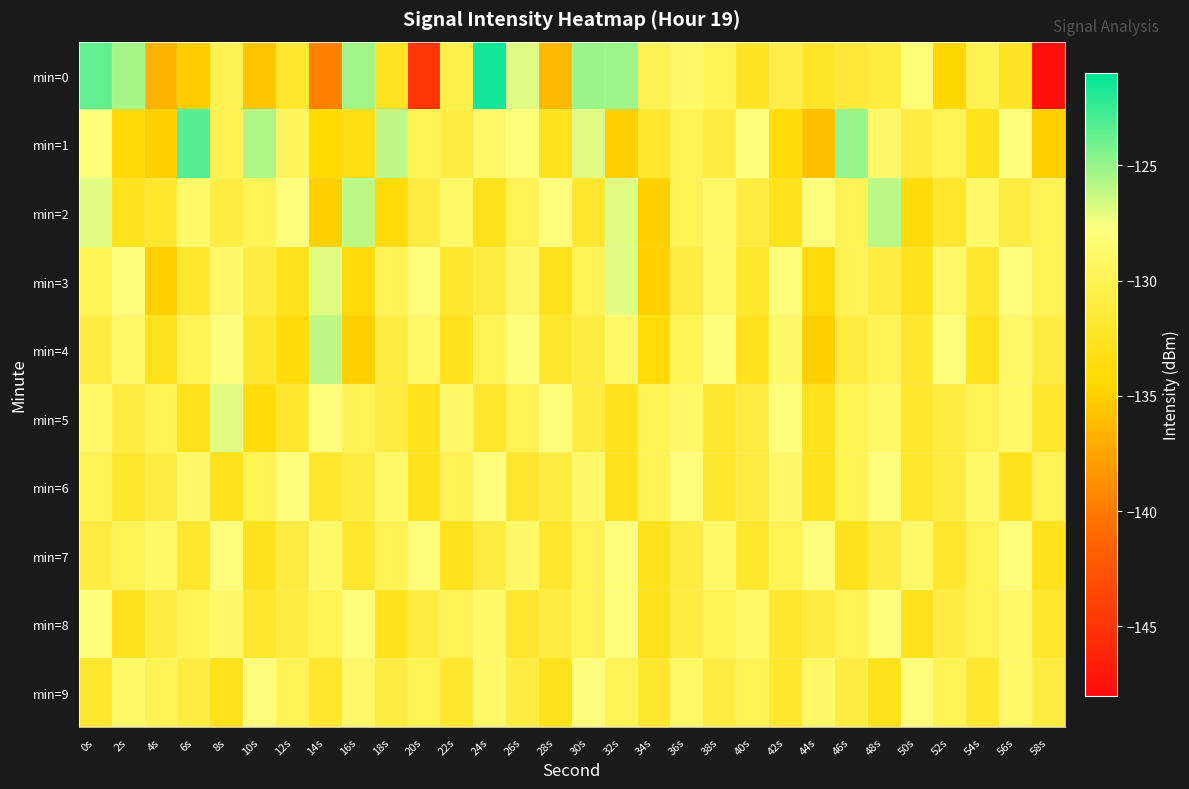

At 56s, list the series in order from largest to smallest.

min=1, min=3, min=7, min=4, min=5, min=8, min=9, min=2, min=0, min=6